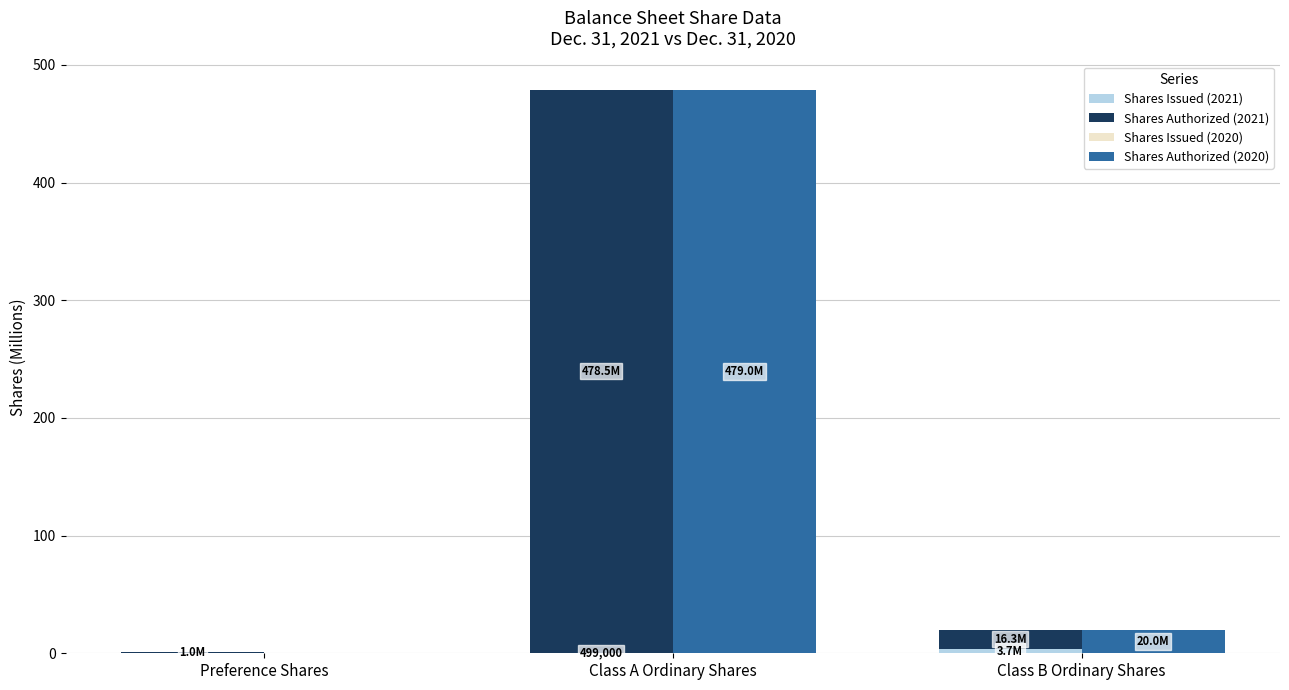

The value of Shares Authorized (2021) at Class B Ordinary Shares is 16.3. True or false?

True